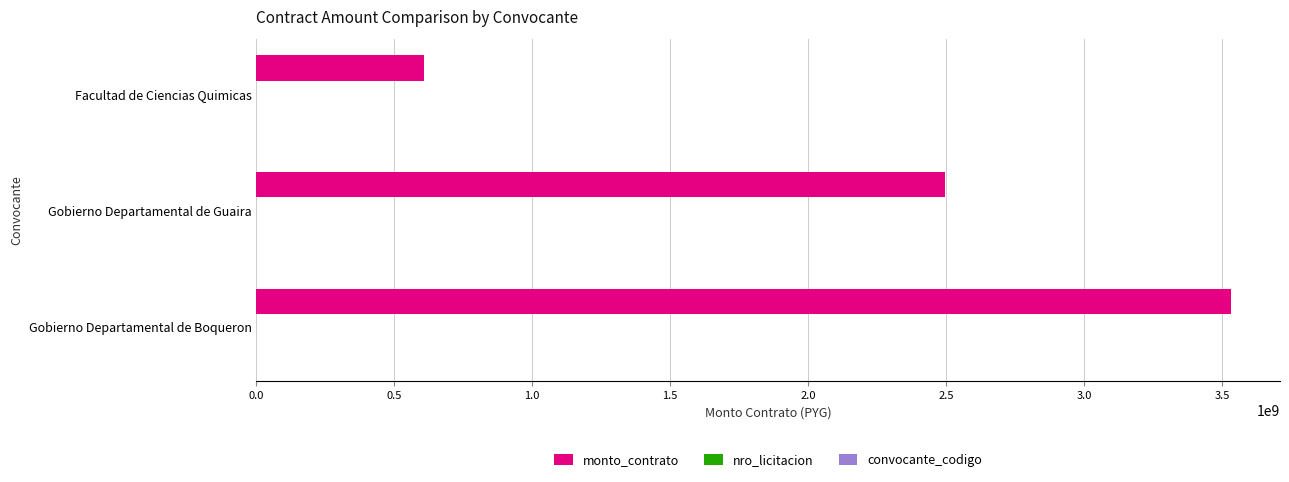

Is it true that monto_contrato equals 2497718000 at Gobierno Departamental de Guaira?

True